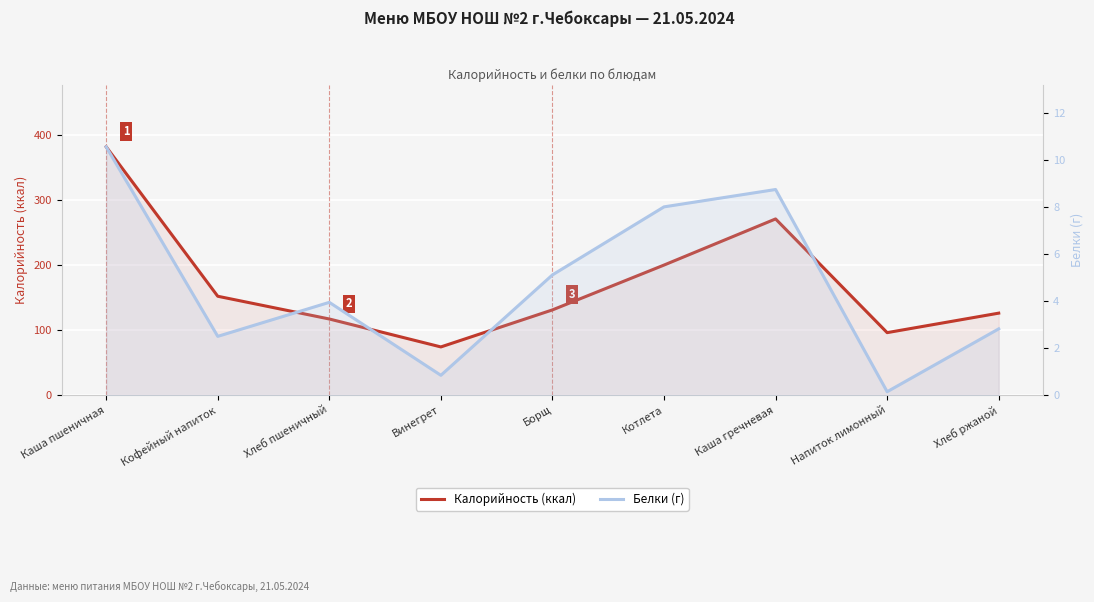

Count the number of categories in the chart.

9